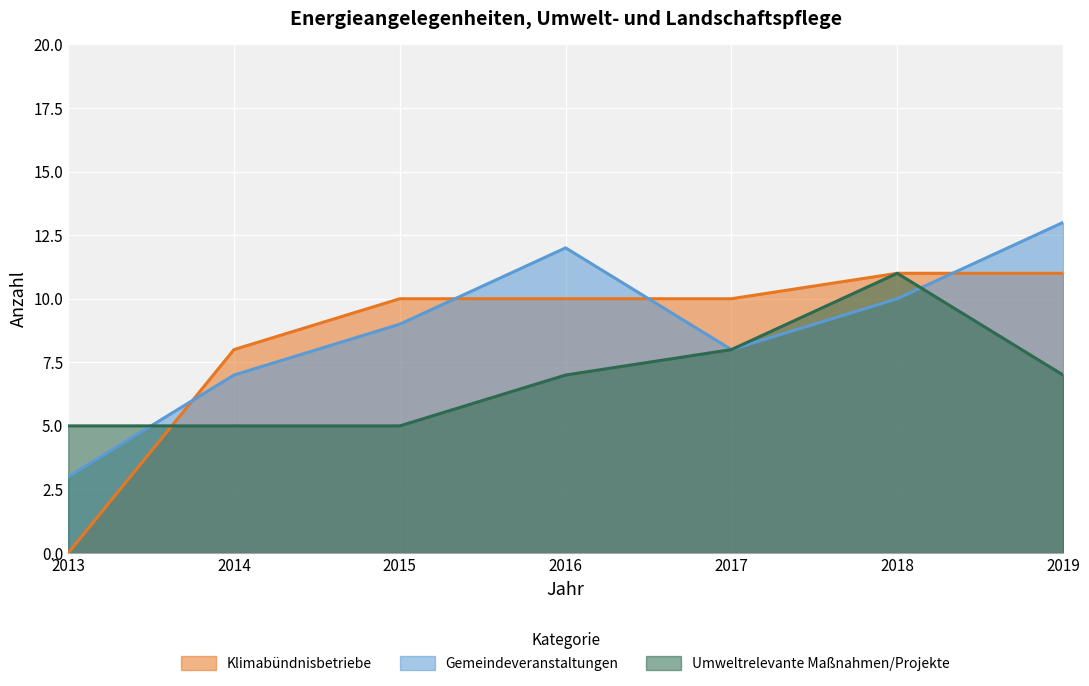

How many Gemeindeveranstaltungen values are between 7 and 12?

5